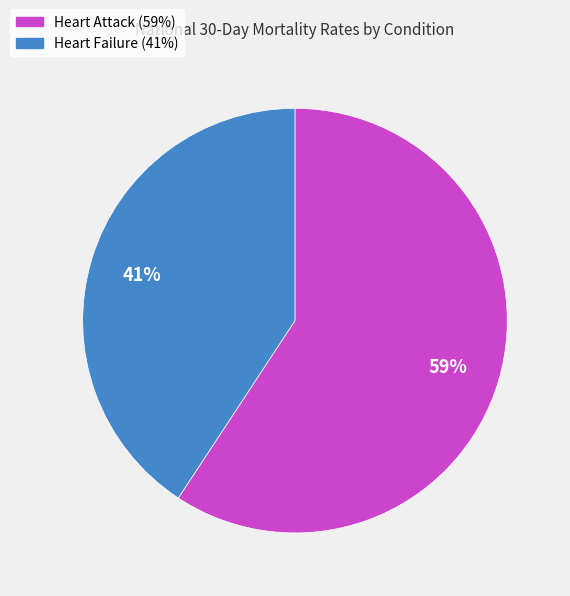

To the nearest percent, what is the average slice percentage?

50%